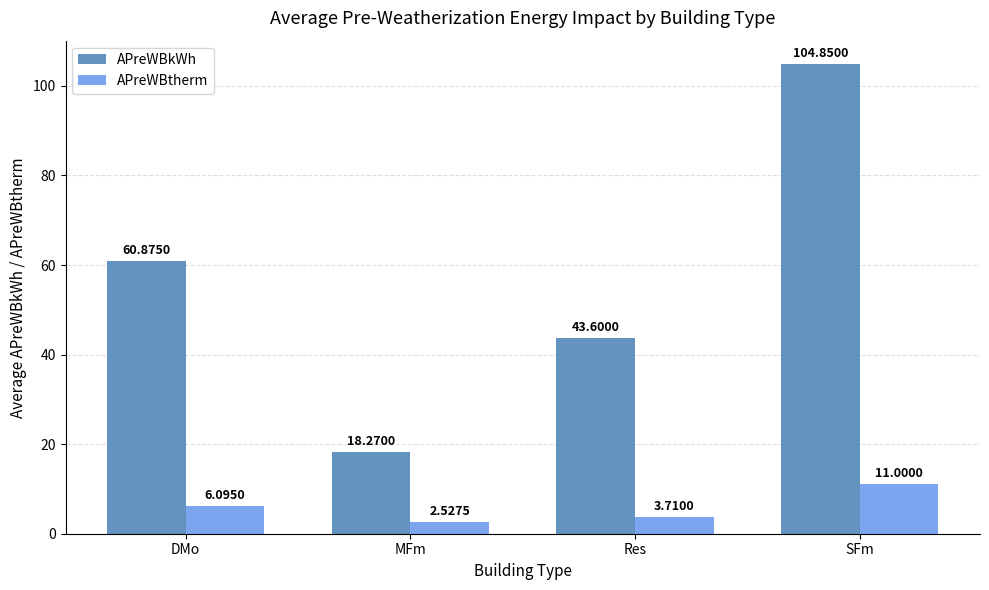

The value of APreWBkWh at SFm is 161.1. True or false?

False